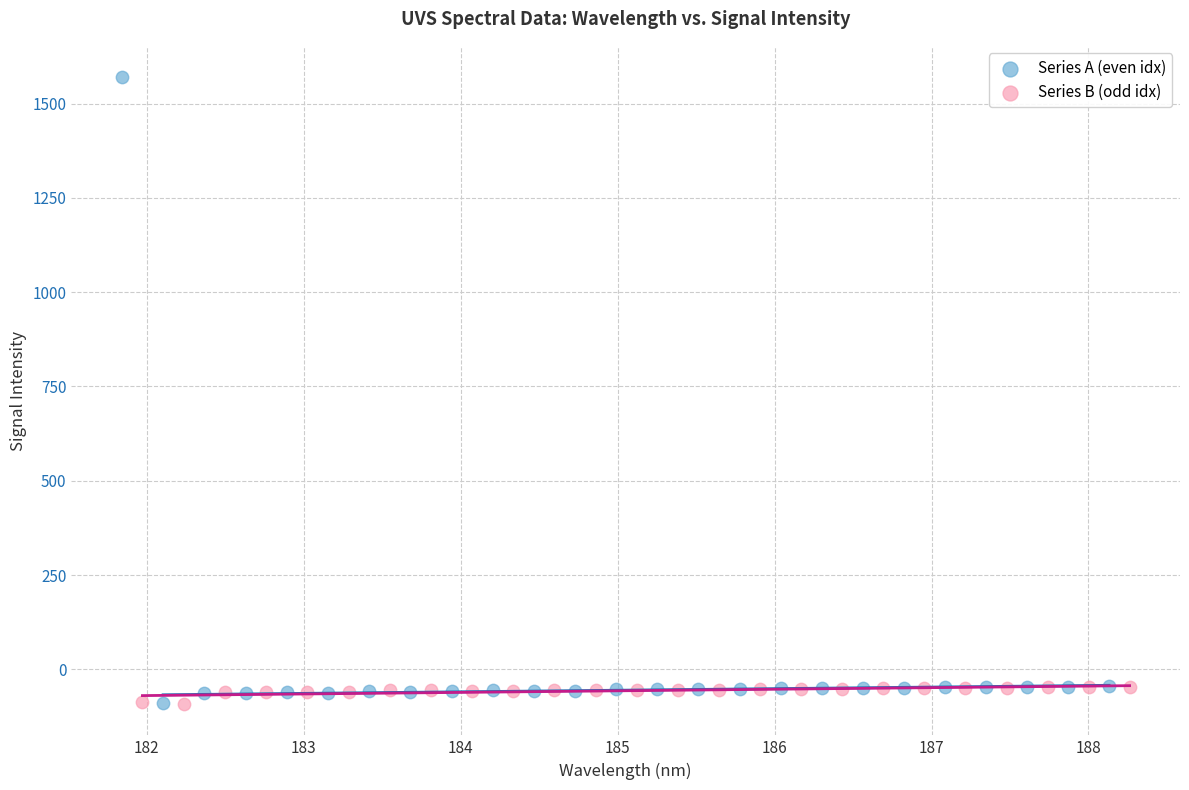

Which series reaches the maximum Y coordinate?

Series A (even idx)